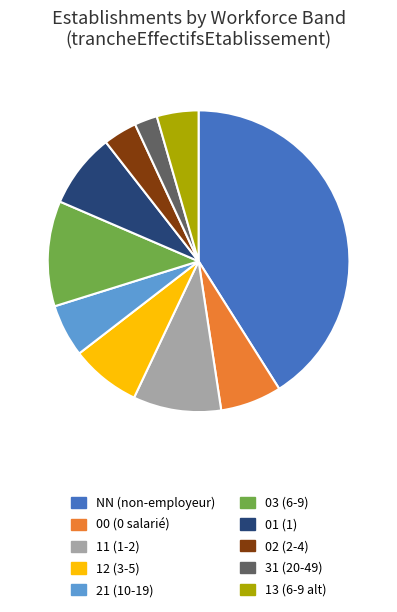

How many slices are in this pie chart?

10